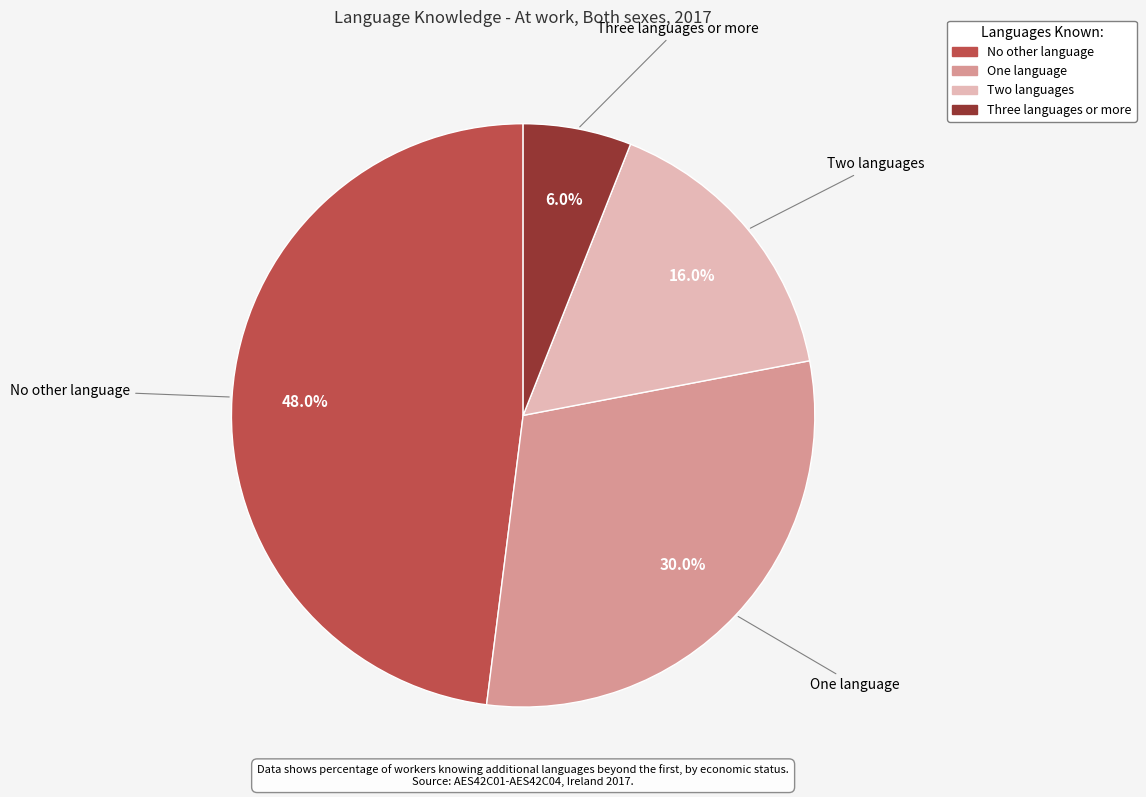

What is the total percentage of Two languages and Three languages or more?

22.0%